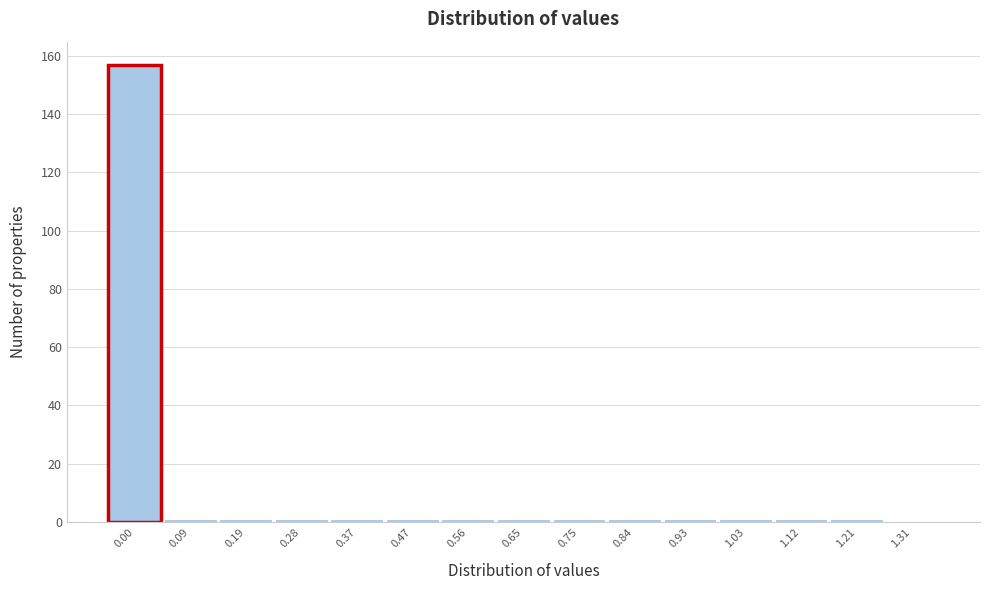

Reading left to right, extract all data points from this chart.

0.00=157	0.09=1	0.19=1	0.28=1	0.37=1	0.47=1	0.56=1	0.65=1	0.75=1	0.84=1	0.93=1	1.03=1	1.12=1	1.21=1	1.31=0